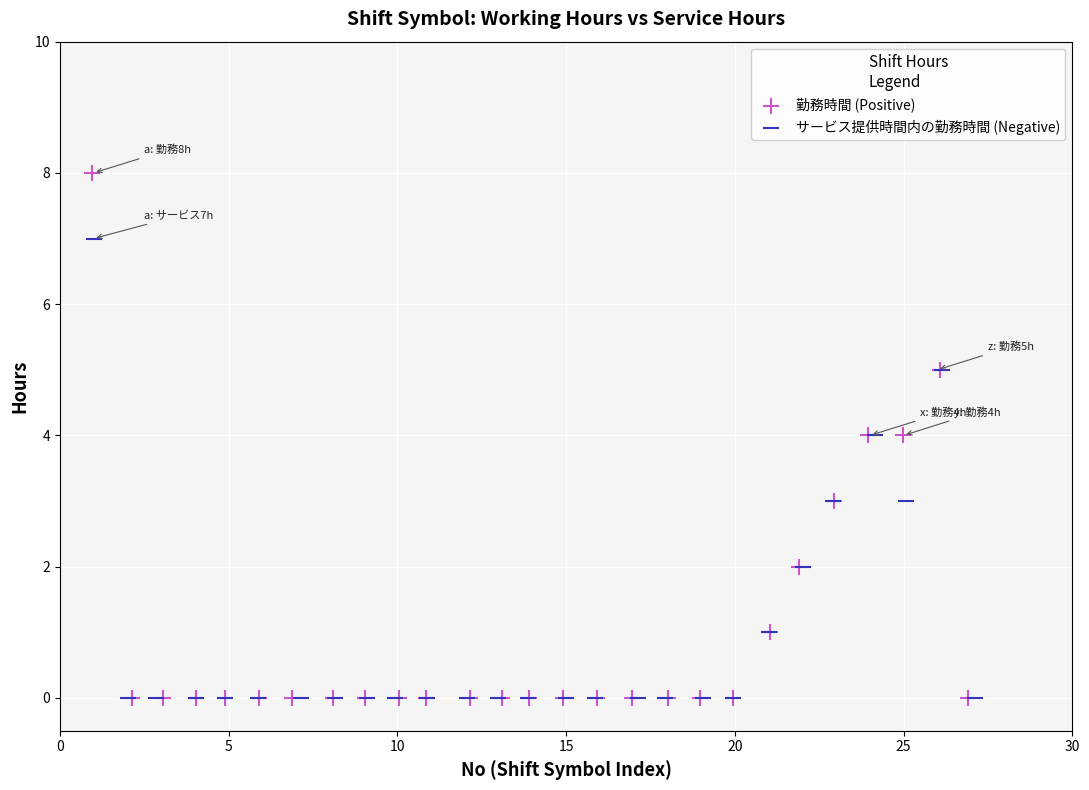

Which series contains the highest Y value?

勤務時間 (Positive)